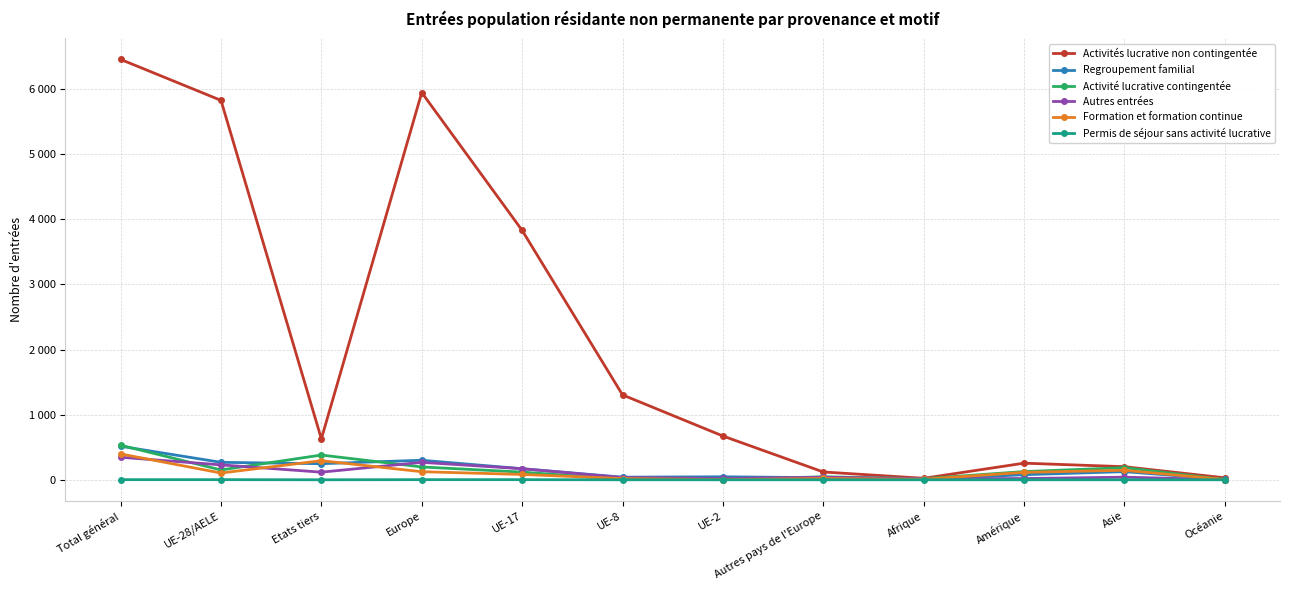

What is the label of the 4th point from the right?

Afrique